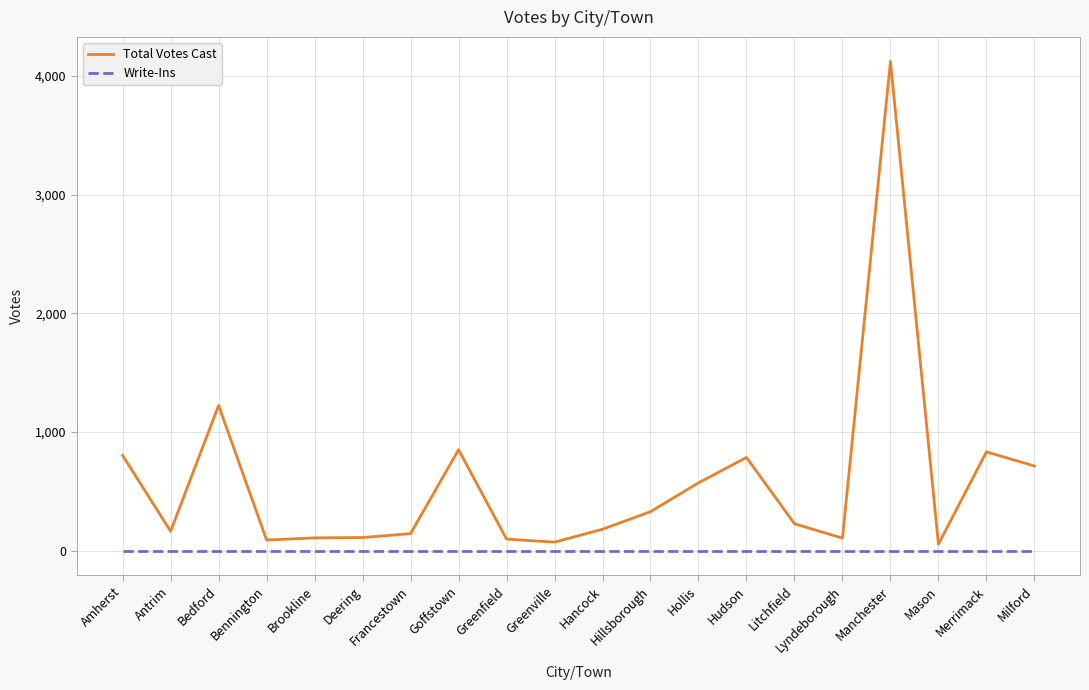

What is the maximum value for Total Votes Cast?

4124